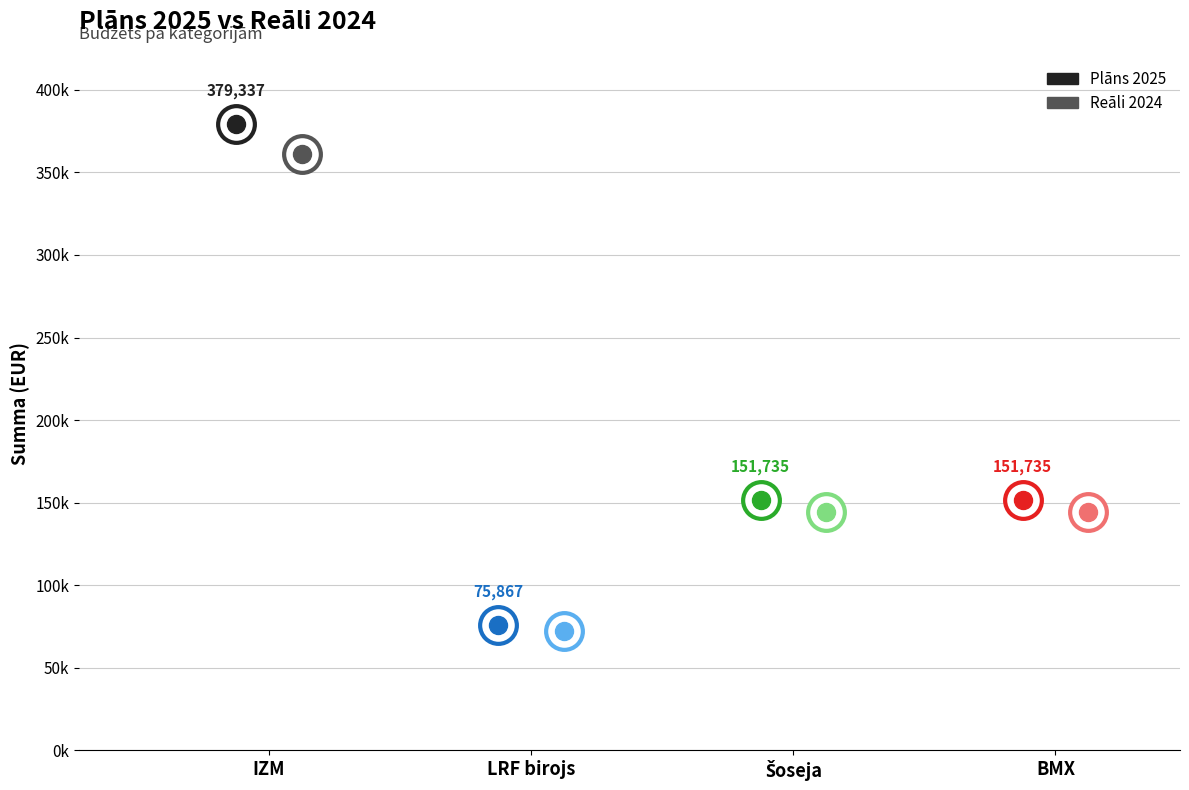

At which category is the sum across all series the highest?

IZM